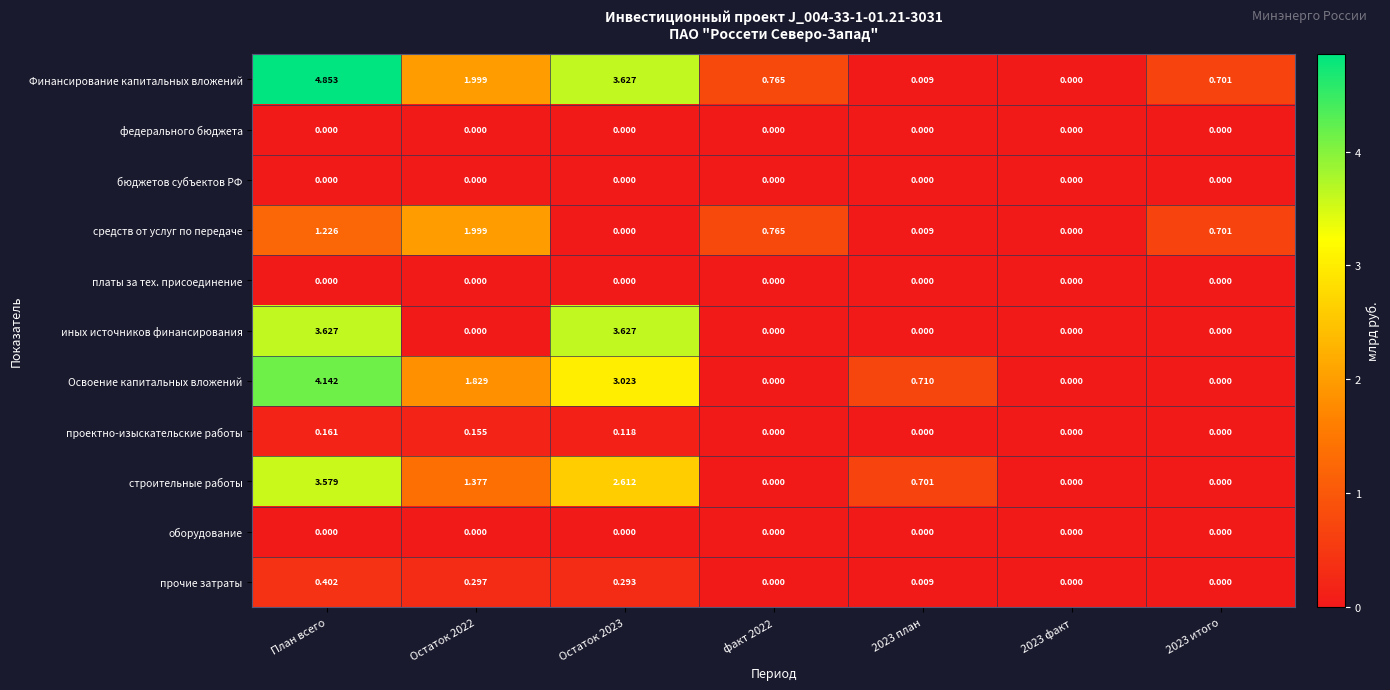

At which category is the sum across all series the highest?

План всего